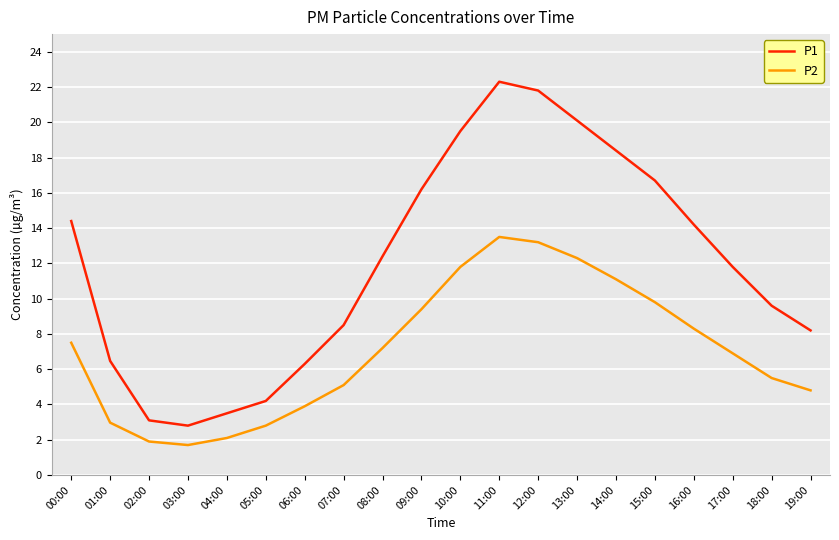

How many interior local valleys does the P1 series have?

1